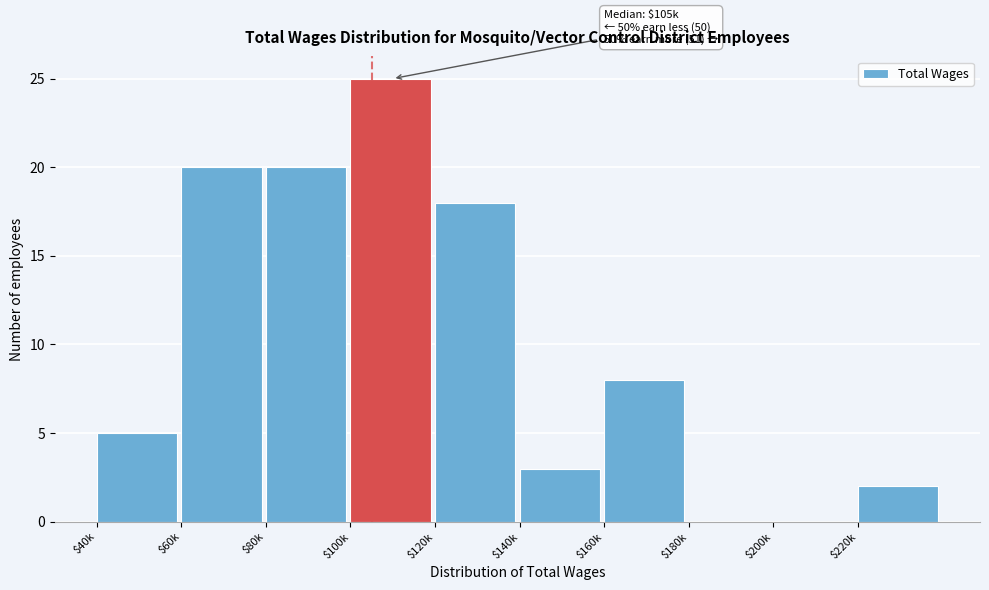

Is it true that the value at $60k is 7?

False